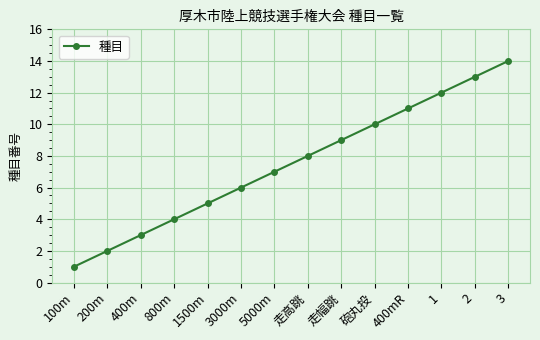

At which label is the value closest to 7?

5000m